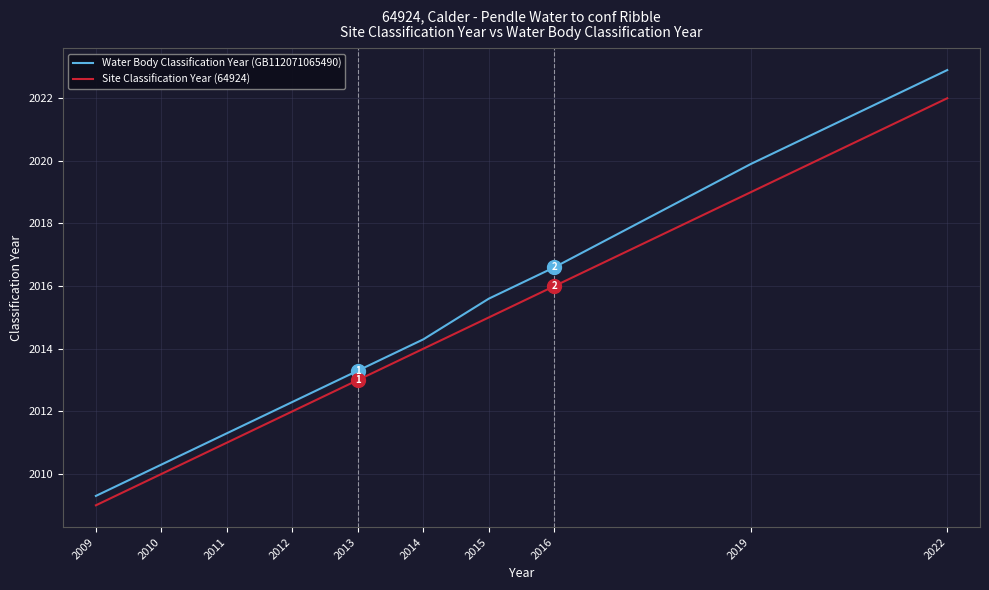

What is the total value across all series at 2009?

4018.3